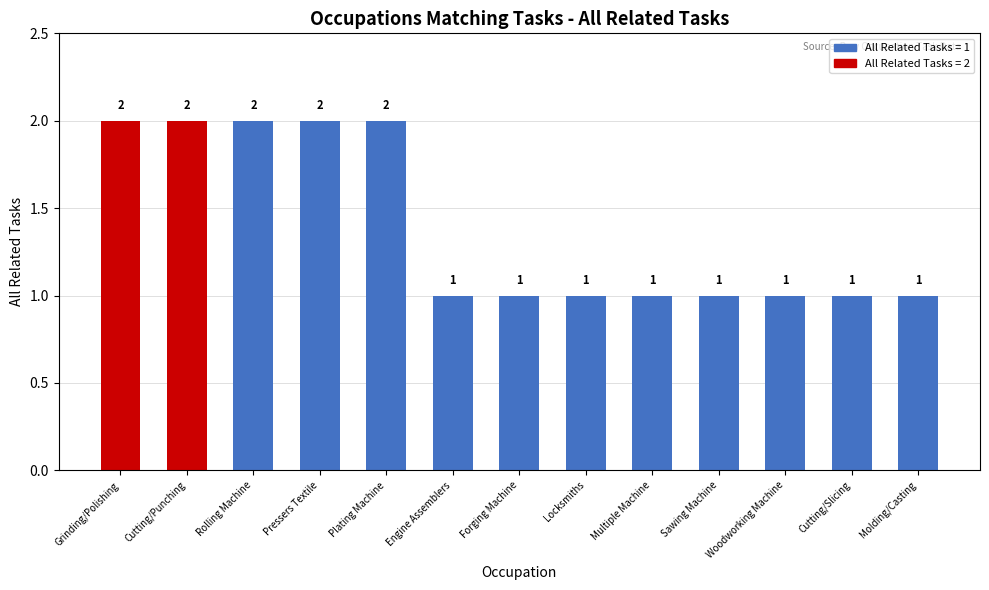

Count the number of data series in this chart.

1